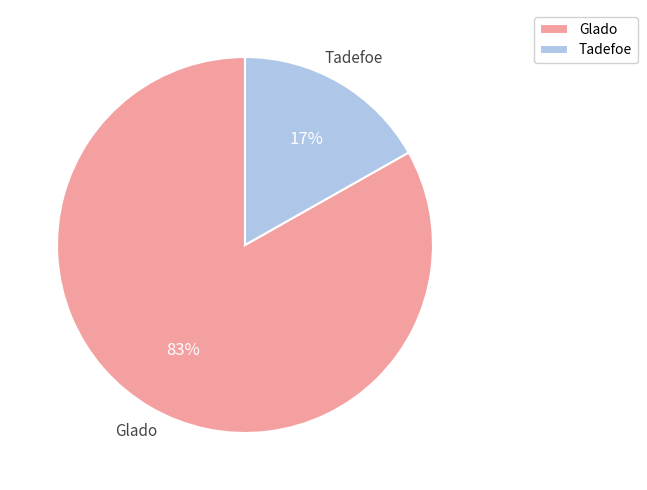

True or false: Glado accounts for 94% of the total.

False